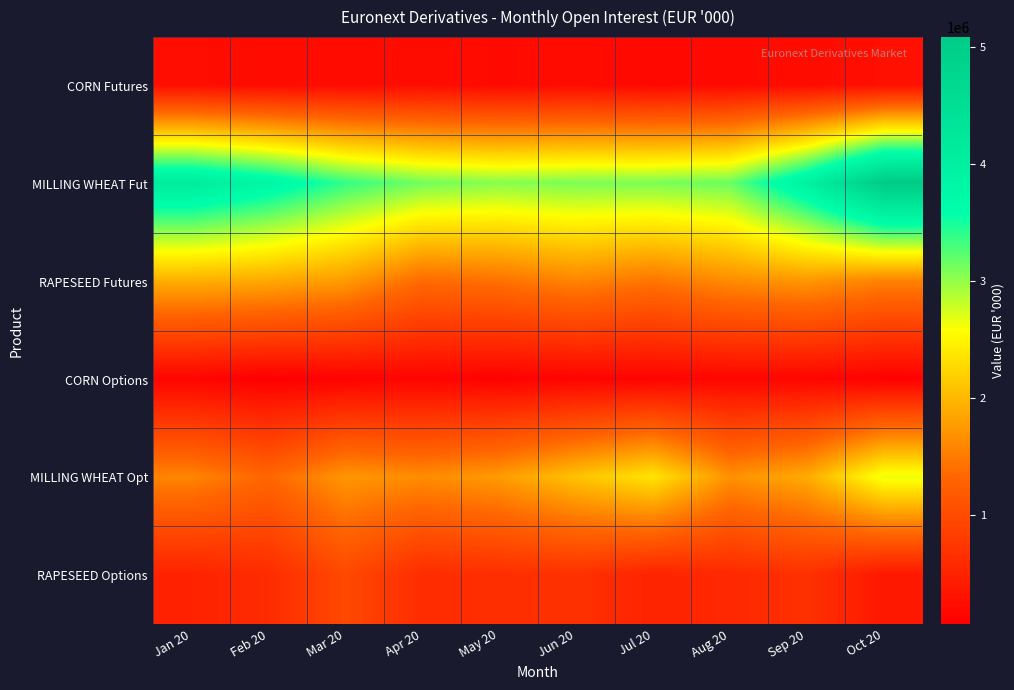

Reading left to right, what are all the values shown in this chart?

CORN Futures: Jan 20=246618.1	Feb 20=211276.7	Mar 20=208798.4	Apr 20=229419.1	May 20=193961.8	Jun 20=214654.2	Jul 20=172437.4	Aug 20=188486.7	Sep 20=221161.0	Oct 20=263584.4
MILLING WHEAT Fut: Jan 20=4108741.6	Feb 20=3805730.0	Mar 20=3382208.3	Apr 20=3125574.2	May 20=3042099.8	Jun 20=3090810.6	Jul 20=3091303.2	Aug 20=3160467.0	Sep 20=3957679.5	Oct 20=5085734.9
RAPESEED Futures: Jan 20=1927779.1	Feb 20=1881438.0	Mar 20=1760942.2	Apr 20=1358268.7	May 20=1418448.7	Jun 20=1585574.3	Jul 20=1452353.2	Aug 20=1640006.4	Sep 20=1728851.4	Oct 20=1554734.3
CORN Options: Jan 20=130254.9	Feb 20=61701.2	Mar 20=99897.2	Apr 20=128968.4	May 20=93575.2	Jun 20=118891.7	Jul 20=123089.5	Aug 20=140427.0	Sep 20=141938.9	Oct 20=83581.6
MILLING WHEAT Opt: Jan 20=1582611.2	Feb 20=1319039.7	Mar 20=1729653.4	Apr 20=1642453.5	May 20=1762844.6	Jun 20=2081867.9	Jul 20=2364314.9	Aug 20=1681408.9	Sep 20=1892658.6	Oct 20=2652073.1
RAPESEED Options: Jan 20=491139.6	Feb 20=605585.9	Mar 20=960411.0	Apr 20=620666.4	May 20=636309.4	Jun 20=669312.1	Jul 20=506748.5	Aug 20=563698.0	Sep 20=669057.5	Oct 20=360658.9